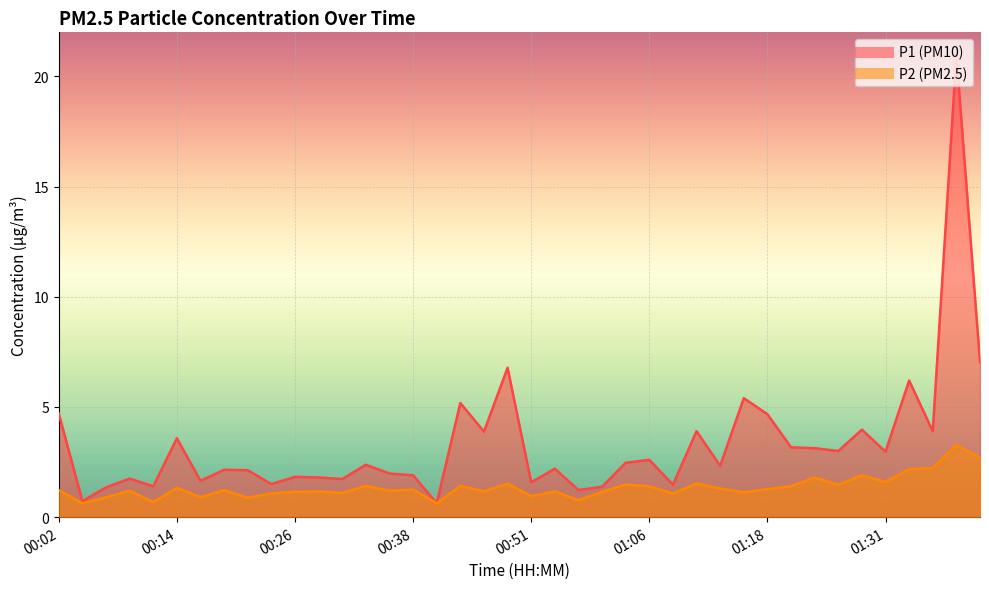

Which series has the widest spread of values?

P1